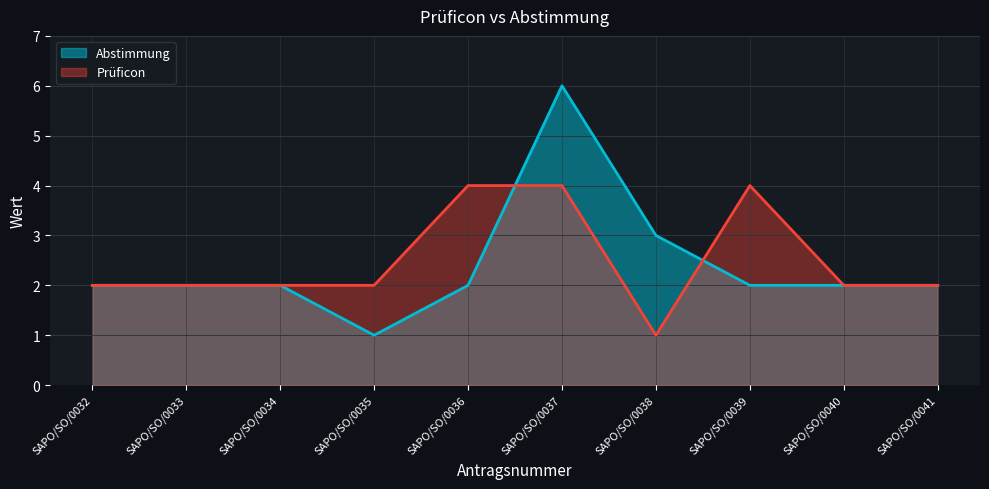

How many series are shown in this chart?

2